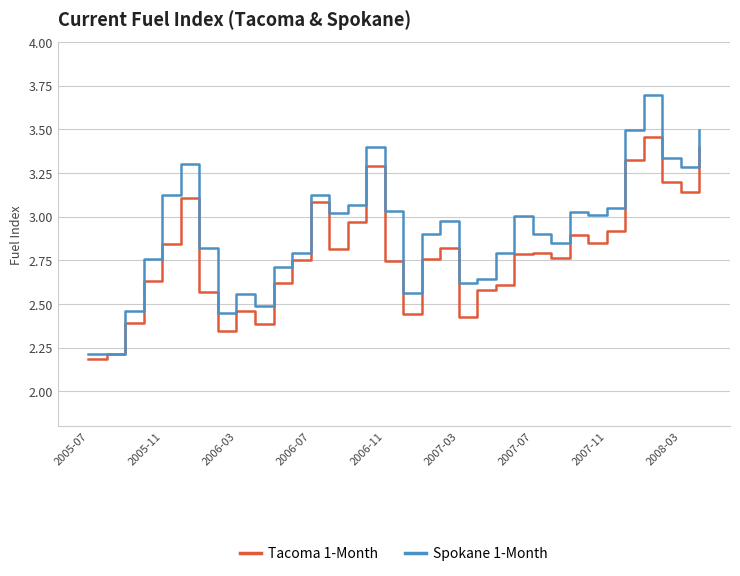

How many categories are shown in the chart?

34